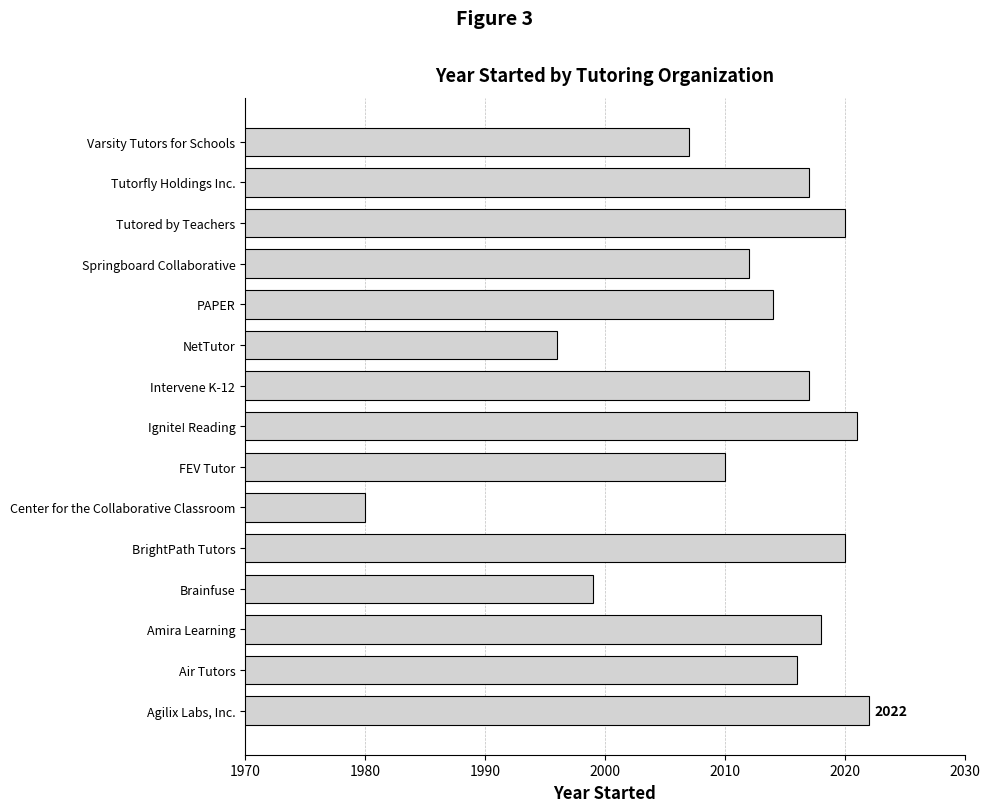

The value at Brainfuse is 950. True or false?

False